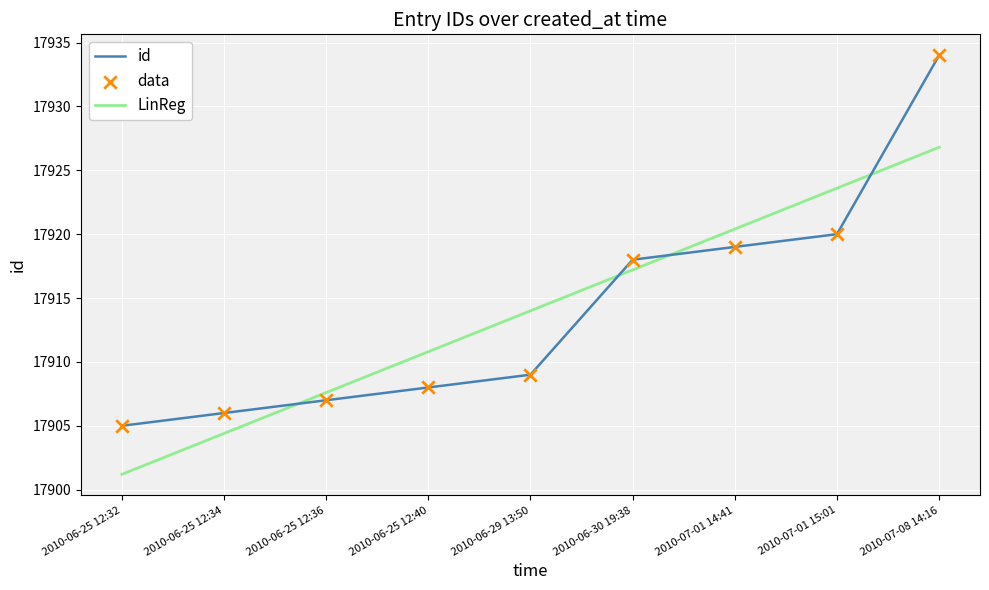

Approximately how many times larger is the value at 2010-06-25 12:34 compared to 2010-07-01 14:41?

1.0